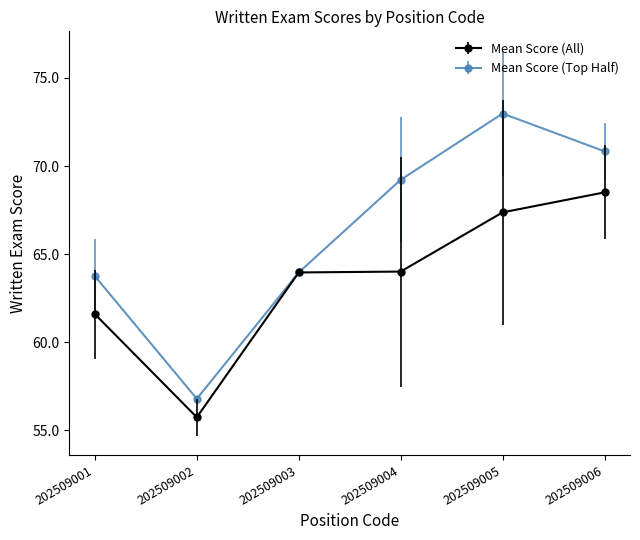

Rank the series at 202509002 from lowest to highest value.

Mean Score (All), Mean Score (Top Half)